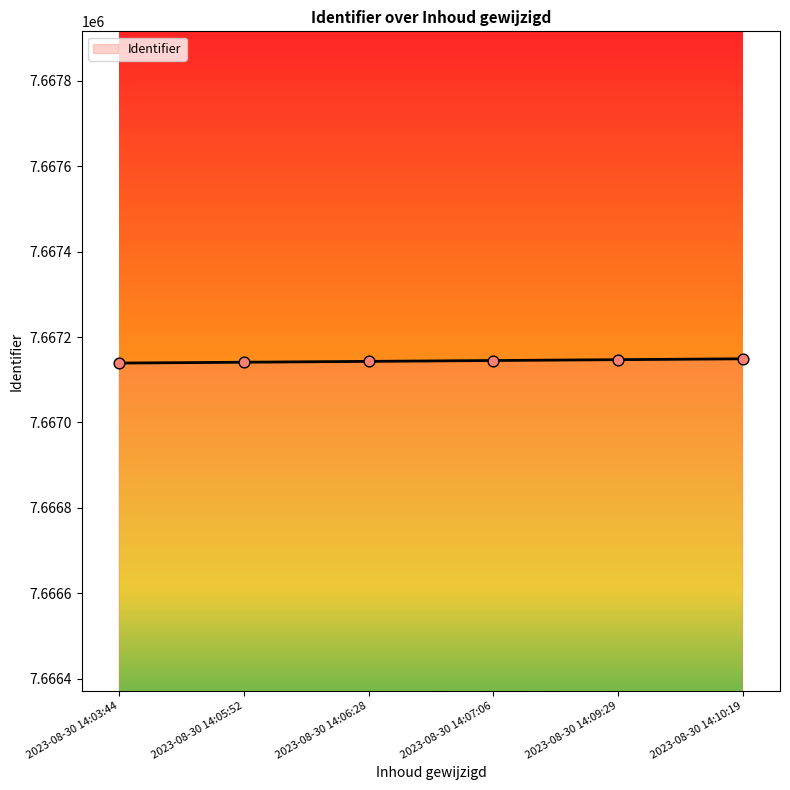

What is the ratio of the value at 2023-08-30 14:05:52 to the value at 2023-08-30 14:09:29?

1.0